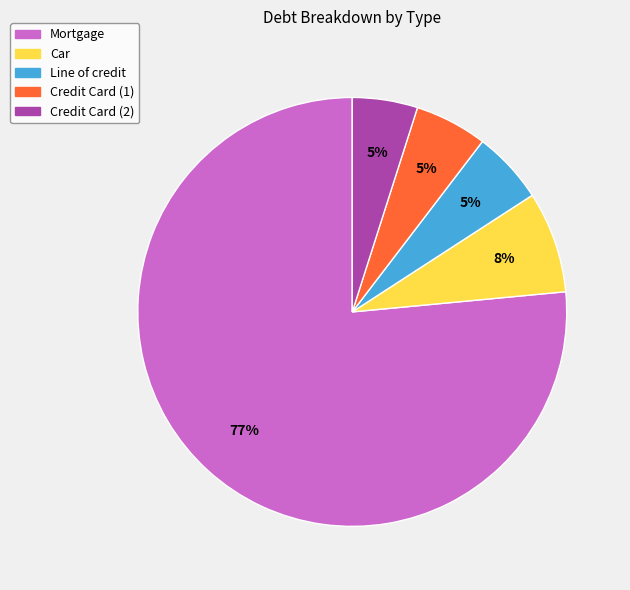

Is there a majority slice in this chart?

Yes